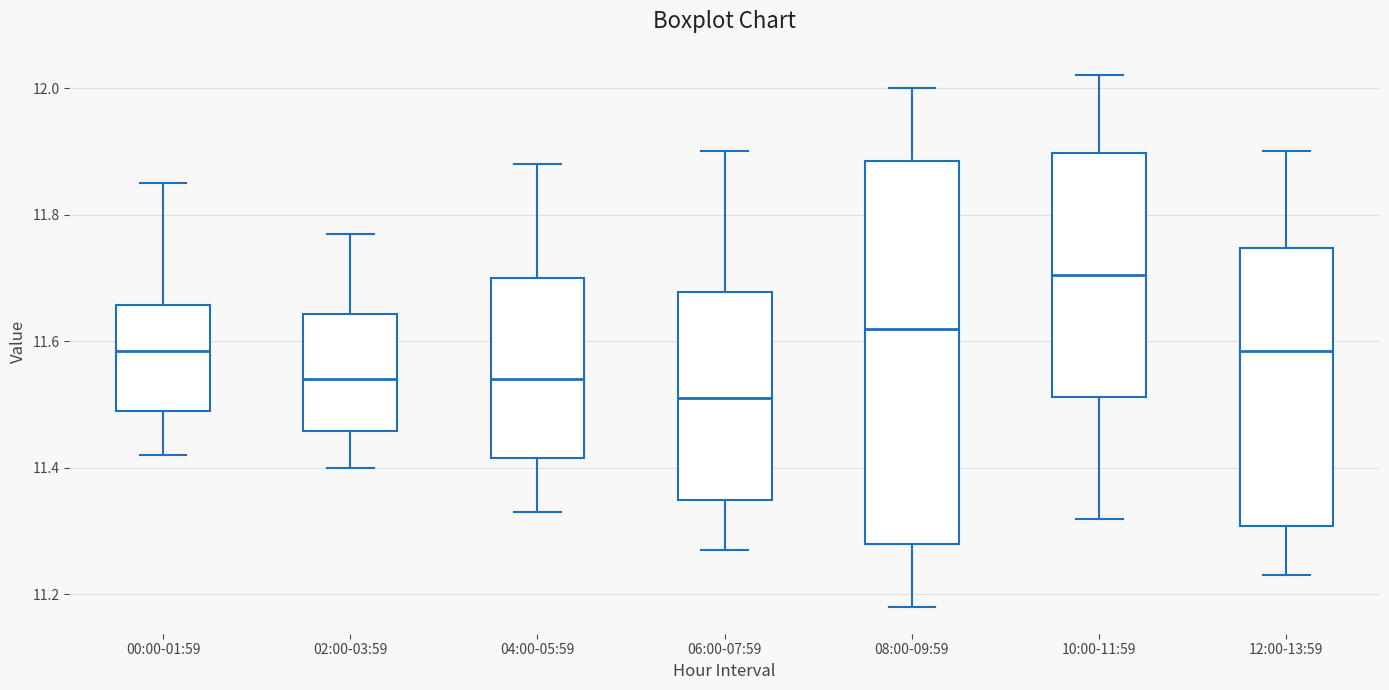

Which box's median line is the highest?

10:00-11:59